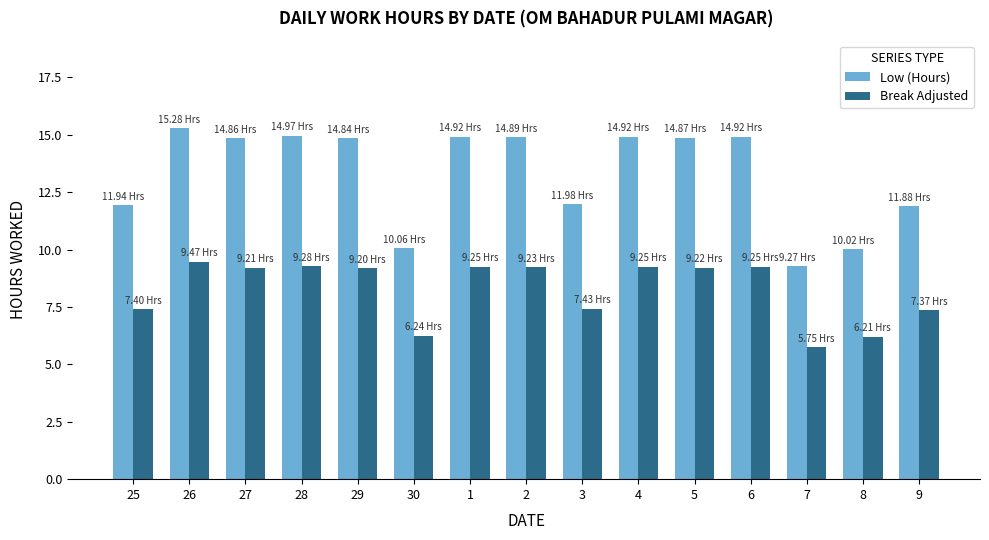

What is the difference between the second highest and second lowest values in the Break Adjusted series?

3.1